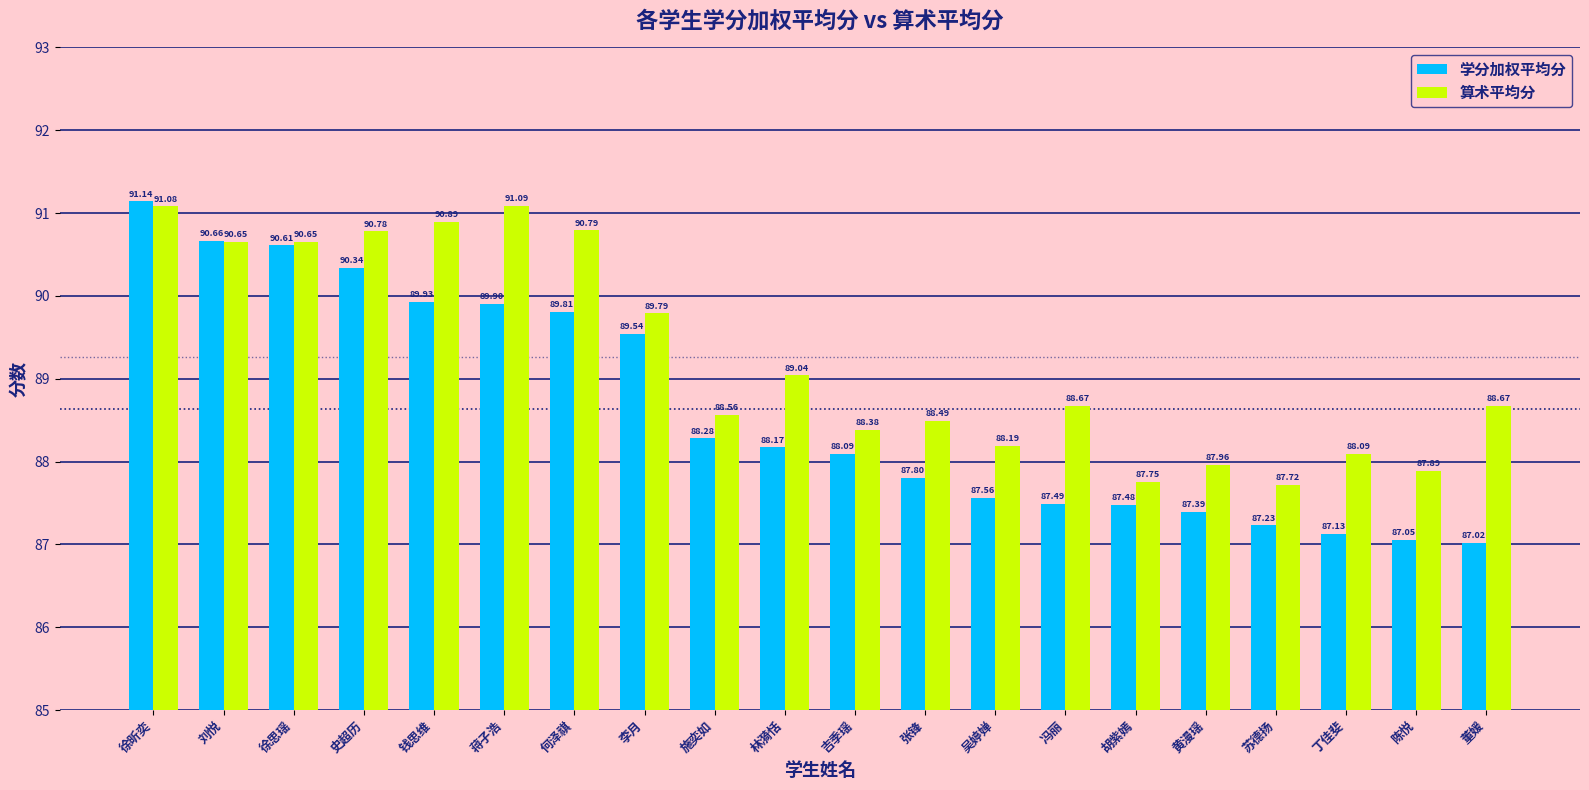

How many bars are there in each group?

2